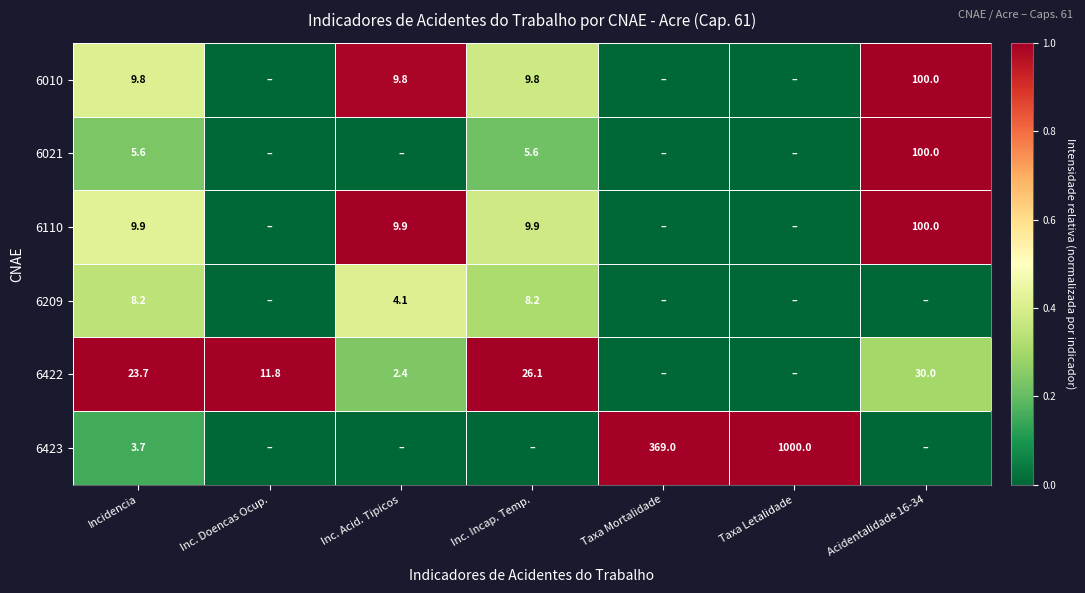

Is it true that 6422 equals 2.4 at Inc. Acid. Tipicos?

True